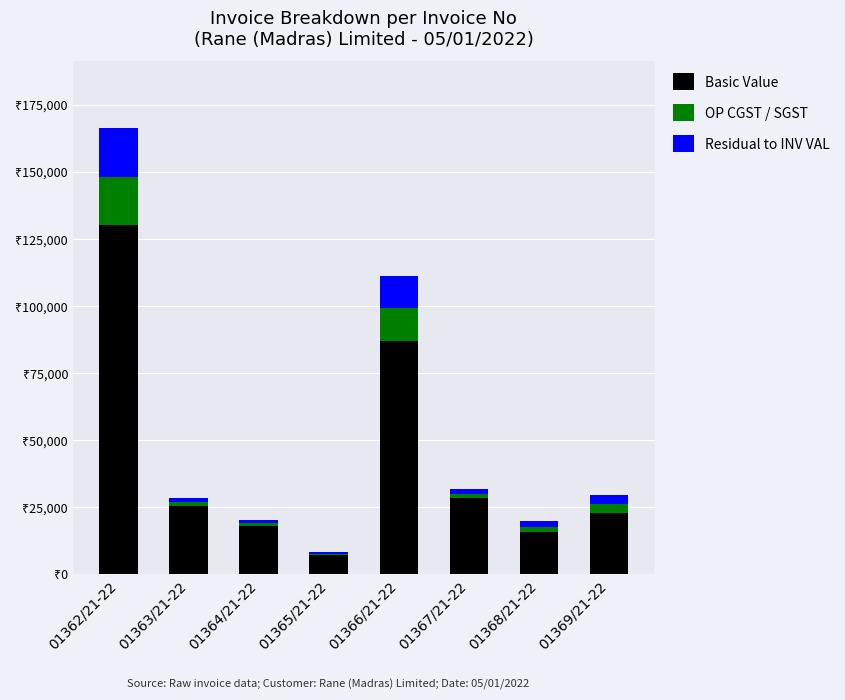

At how many categories does at least one series exceed 79449?

2